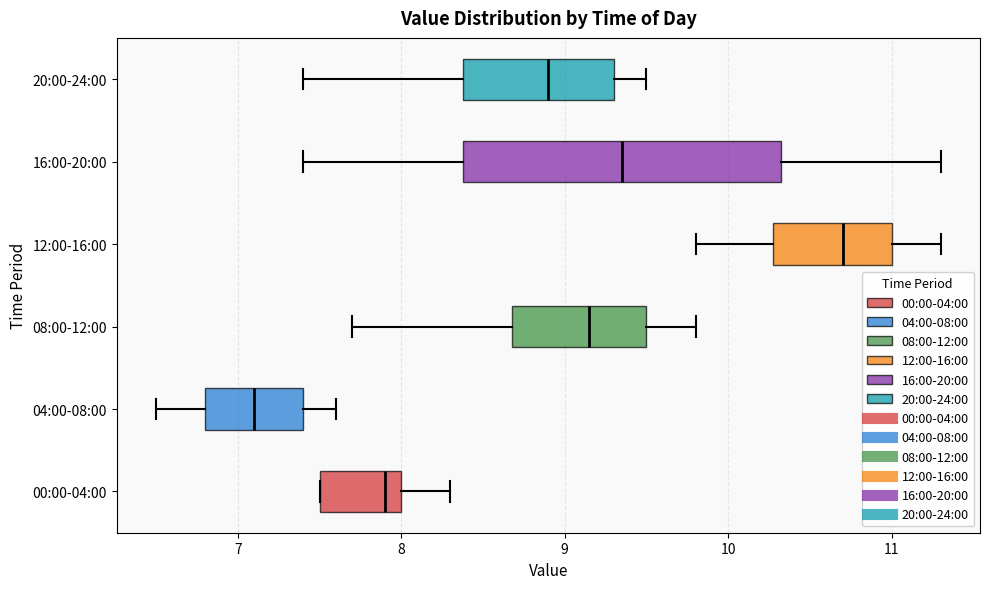

Where is the left edge of the box for 08:00-12:00 on the x-axis? The values are not printed on the chart, so give them approximately, as read against the axis.

8.7